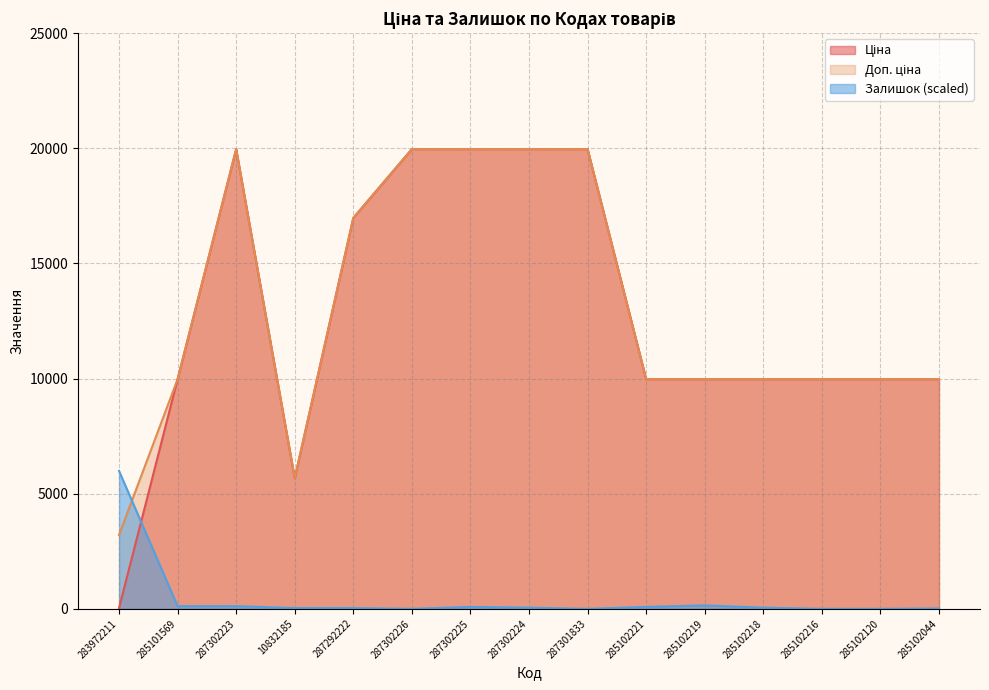

Reading left to right, extract all data points from this chart.

Ціна: 283972211=32.0	285101569=9975.0	287302223=19964.2	10832185=5673.8	287292222=16976.3	287302226=19964.2	287302225=19964.2	287302224=19964.2	287301833=19964.2	285102221=9975.0	285102219=9975.0	285102218=9975.0	285102216=9975.0	285102120=9975.0	285102044=9975.0
Доп. ціна: 283972211=3205.0	285101569=9975.0	287302223=19964.2	10832185=5673.8	287292222=16976.3	287302226=19964.2	287302225=19964.2	287302224=19964.2	287301833=19964.2	285102221=9975.0	285102219=9975.0	285102218=9975.0	285102216=9975.0	285102120=9975.0	285102044=9975.0
Залишок: 283972211=5989.3	285101569=116.5	287302223=116.5	10832185=33.3	287292222=33.3	287302226=0.0	287302225=83.2	287302224=49.9	287301833=0.0	285102221=83.2	285102219=149.7	285102218=49.9	285102216=0.0	285102120=0.0	285102044=16.6